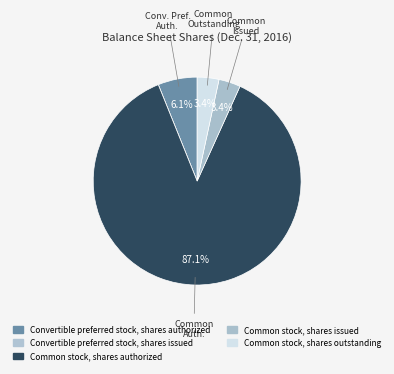

Which slice is the smallest?

Convertible preferred stock, shares issued